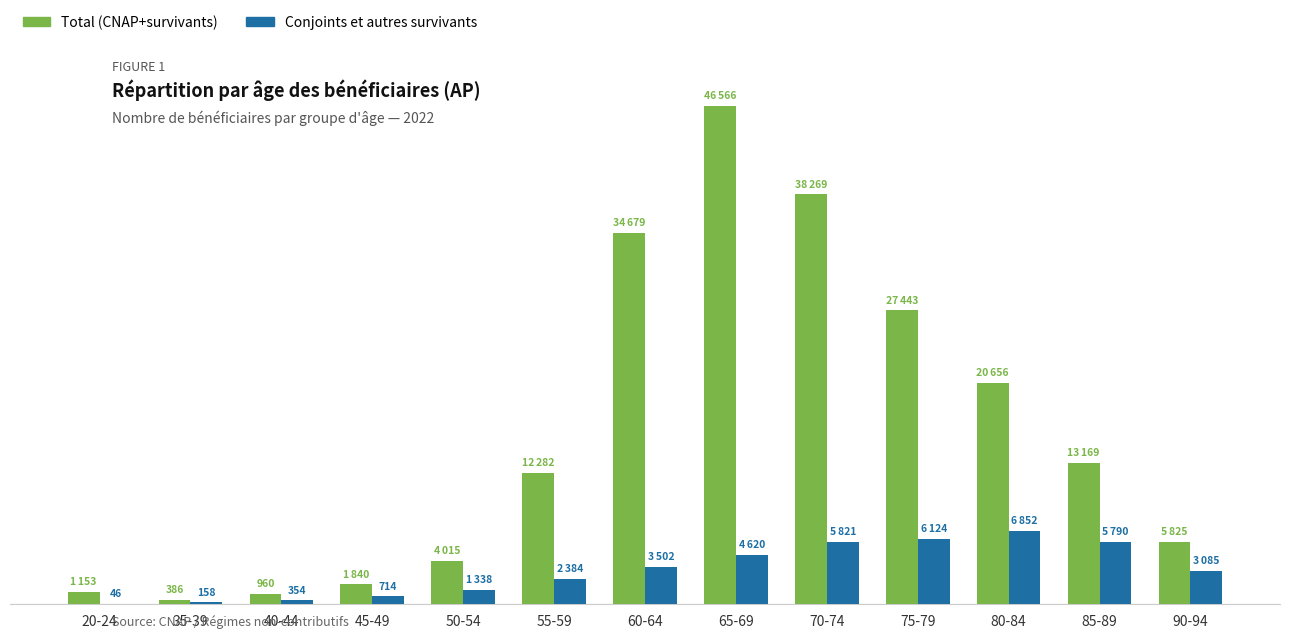

What is the minimum value for Conjoints et autres survivants?

46